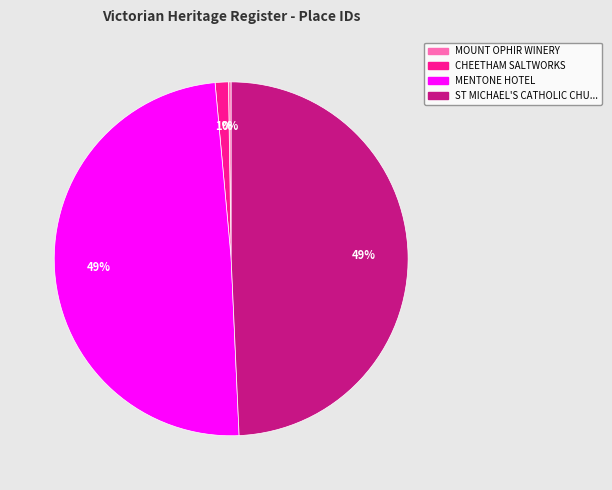

To the nearest percent, what is the difference between the largest and smallest slice percentages?

49%